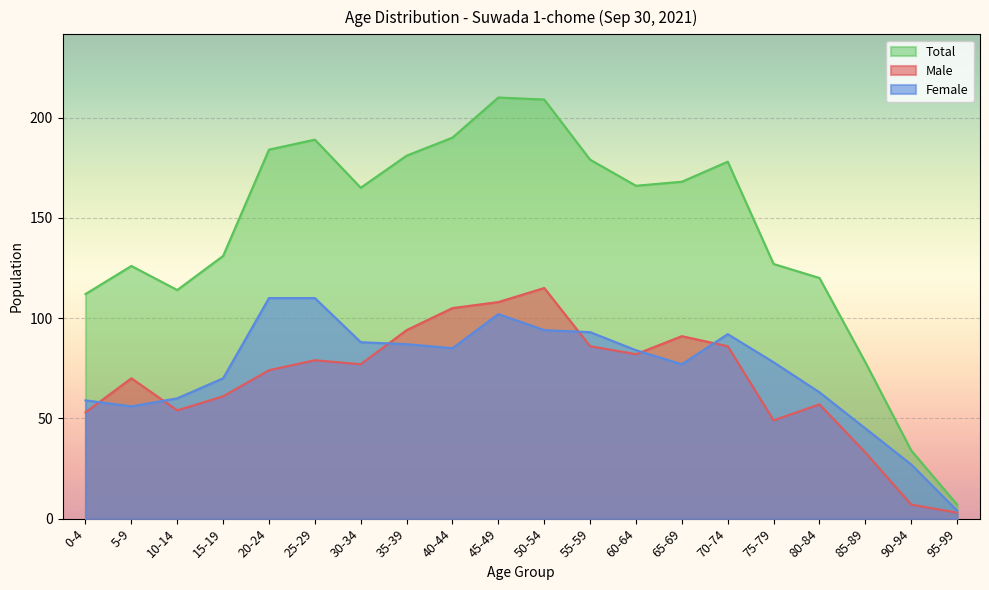

What is the total value across all series at 20-24?

368